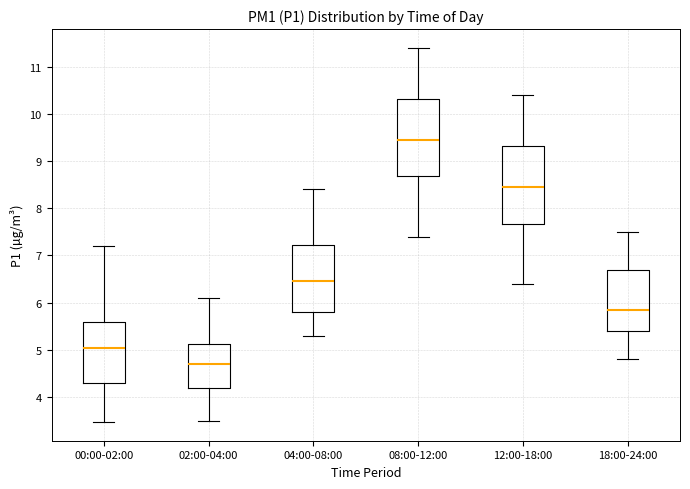

Which box has the lowest median line?

02:00-04:00